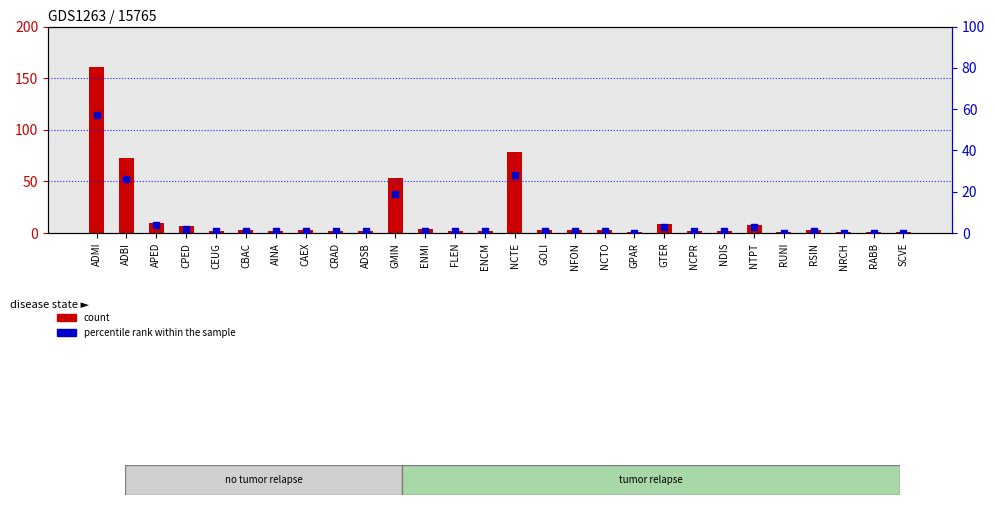

What is the total value across all series at NCPR?

3